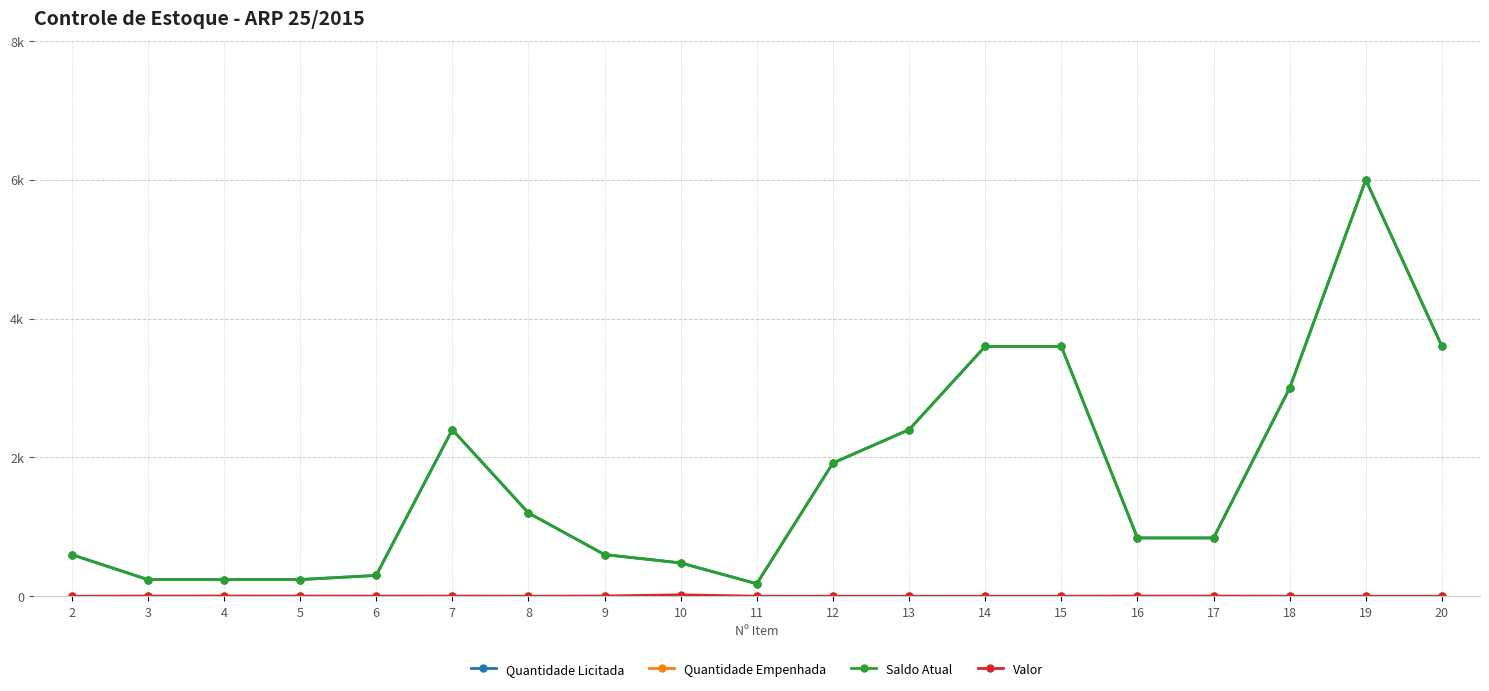

At 13, list the series in order from largest to smallest.

Quantidade Licitada, Saldo Atual, Quantidade Empenhada, Valor